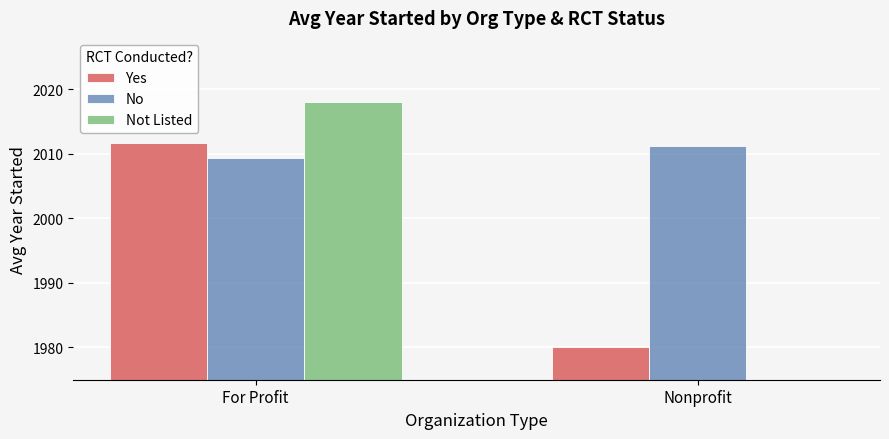

Where is Not Listed nearest to the value 1009?

For Profit